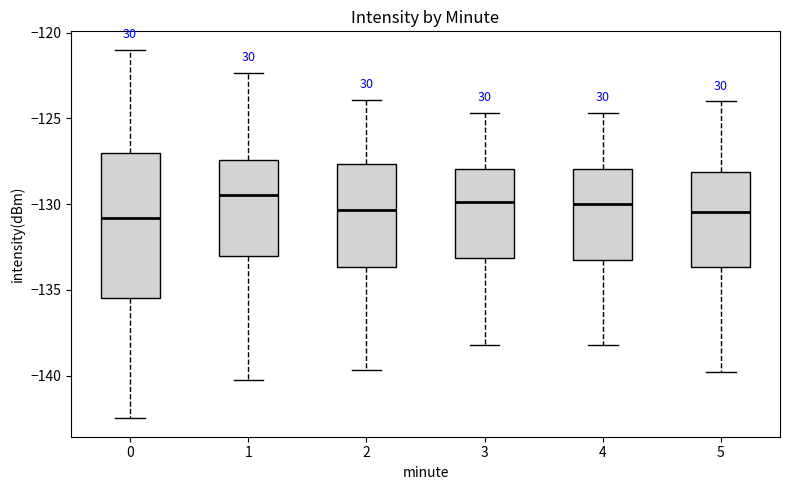

Where is the lower edge of the box at x = 3 on the y-axis? The values are not printed on the chart, so give them approximately, as read against the axis.

-133.0